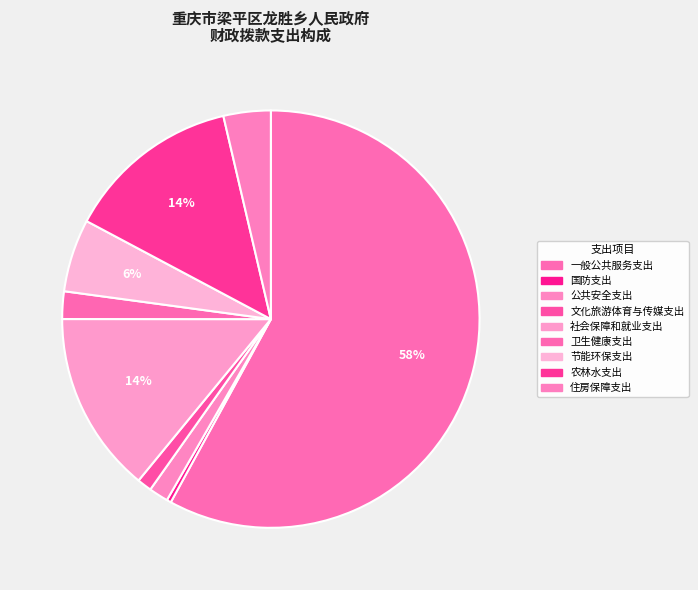

Between 节能环保支出 and 社会保障和就业支出, which is larger?

社会保障和就业支出